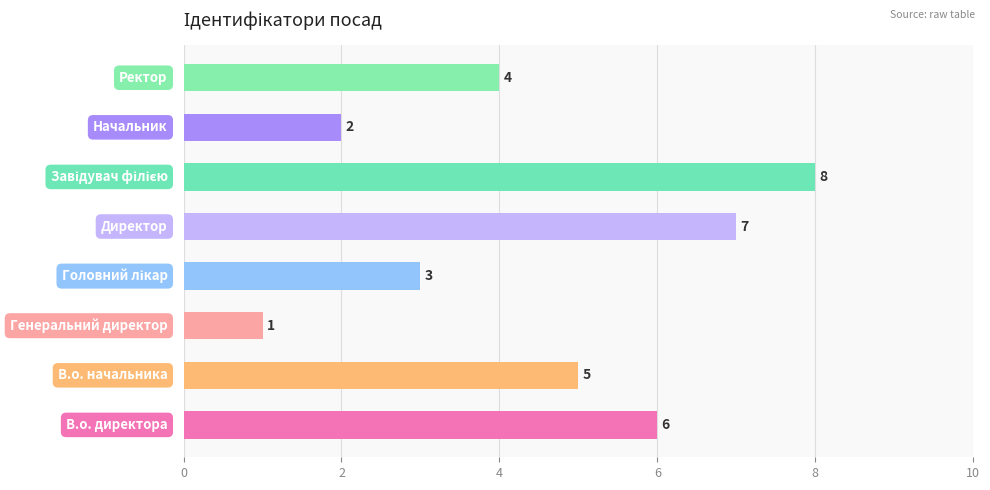

What is the sum of all values?

36